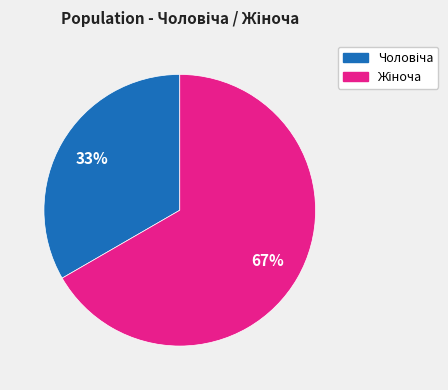

To the nearest percent, what is the average slice percentage?

50%